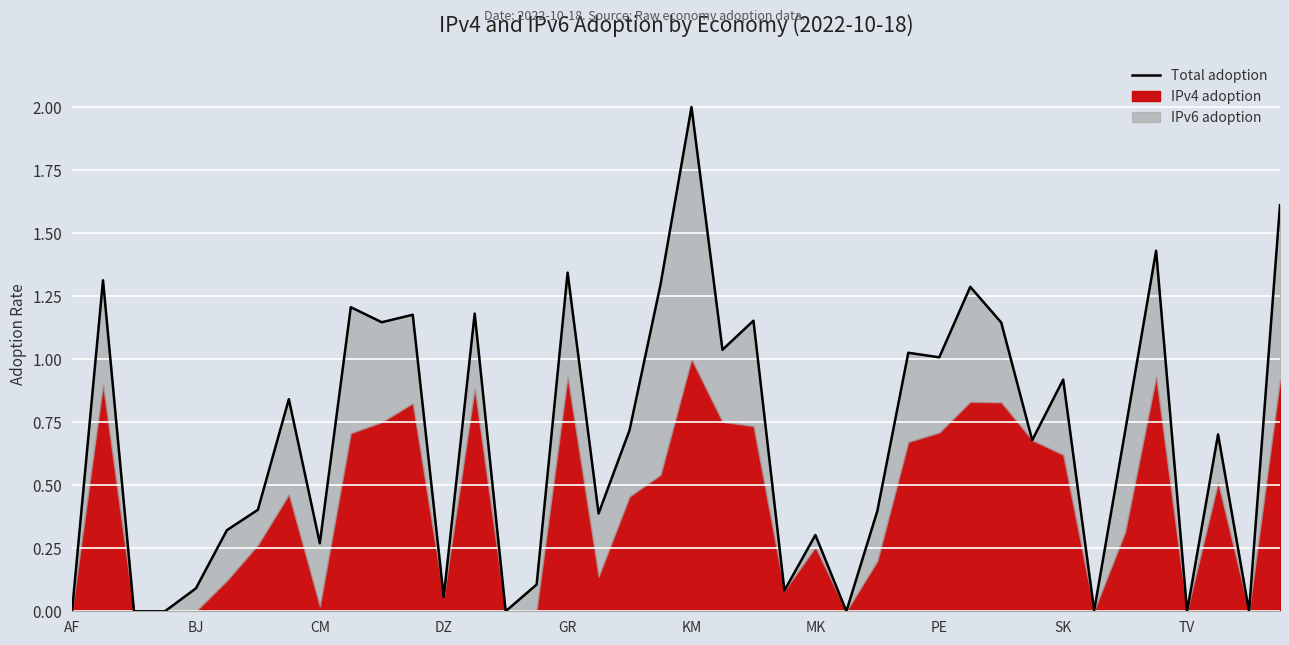

What is the label of the 27th point from the left?

26